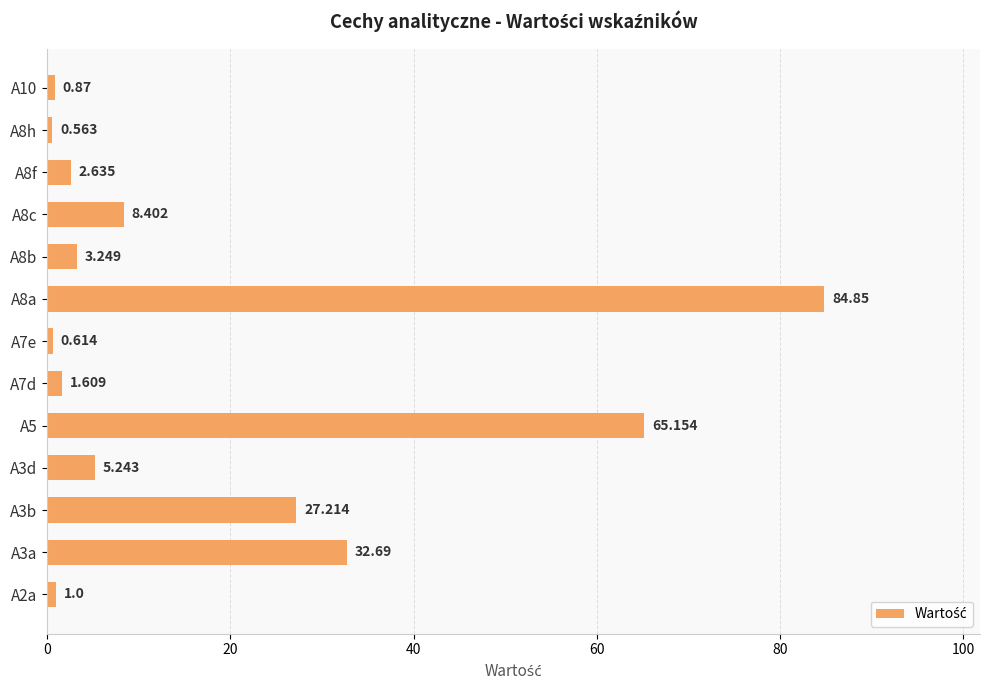

Are the bars horizontal?

Yes